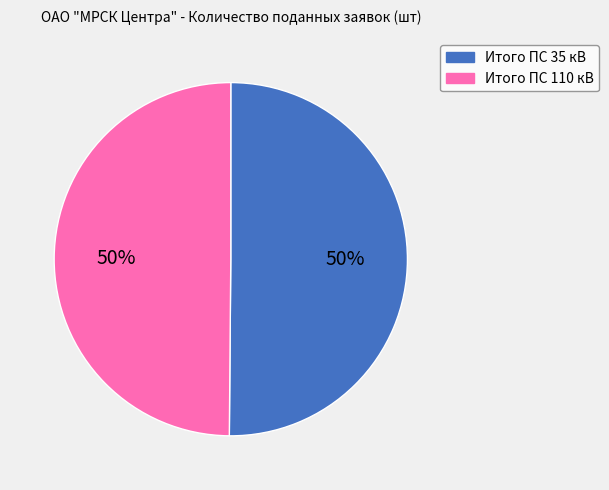

To the nearest percent, what is the combined percentage of Итого ПС 35 кВ and Итого ПС 110 кВ?

100%